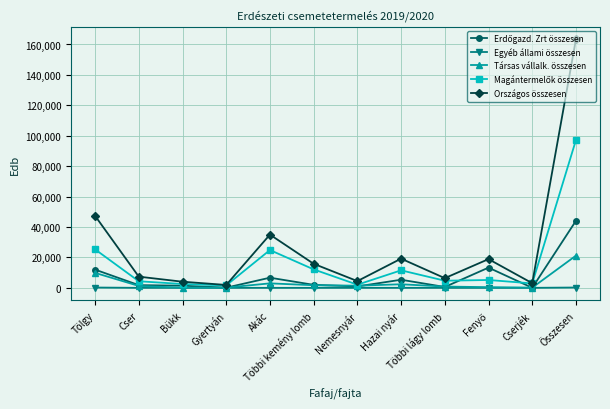

What is the total value across all series at Gyertyán?

3788.8